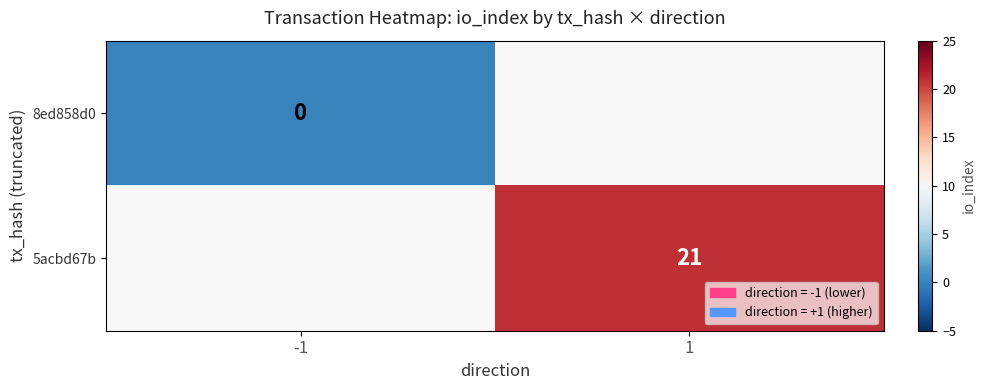

The 5acbd67b series shows 21 at 1. True or false?

True